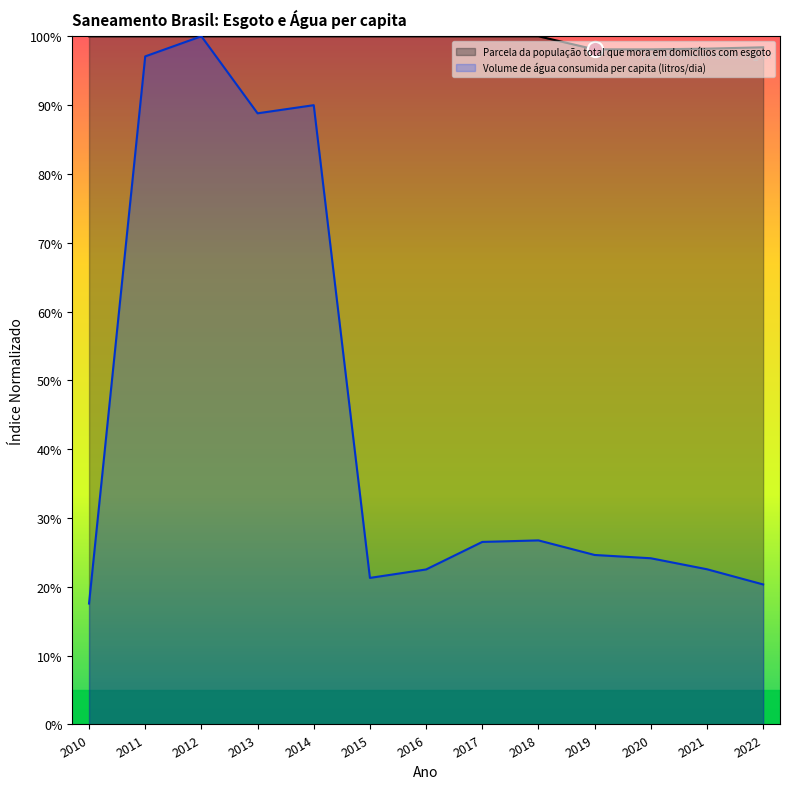

Which series has the largest total across all categories?

Parcela da população total que mora em domicílios com esgoto